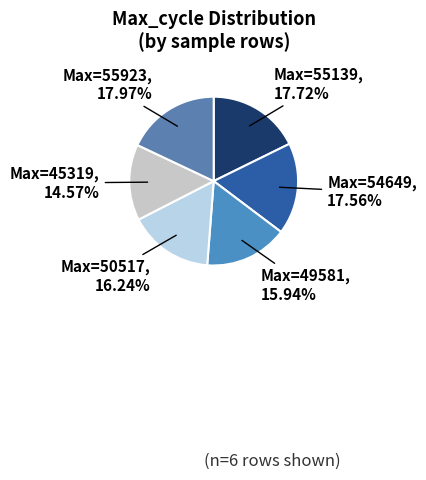

Count the number of slices in the pie.

6